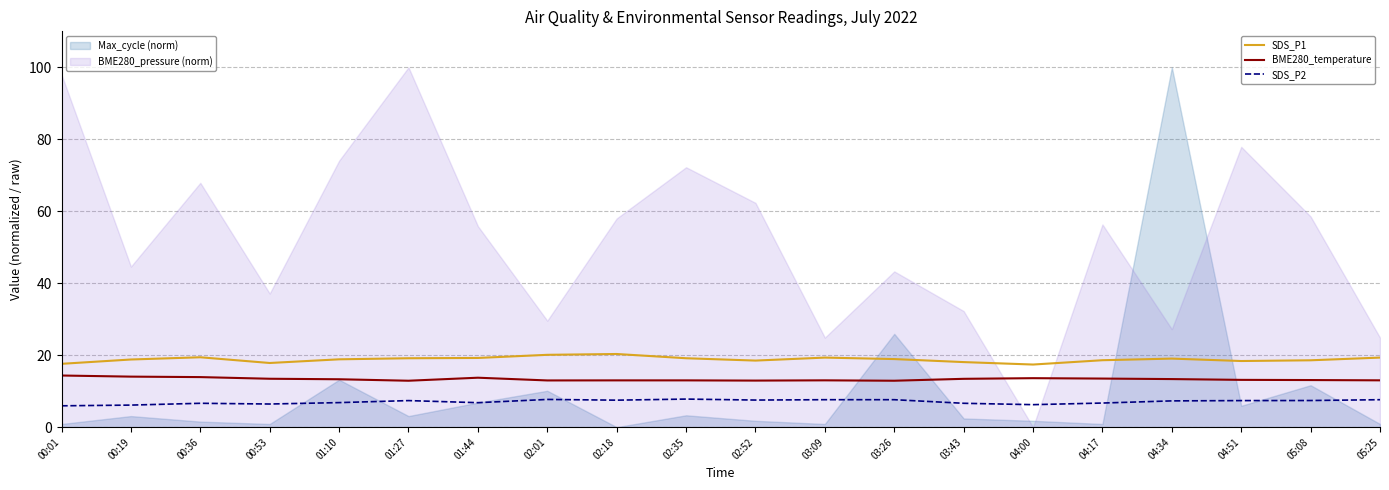

Which series changed the most between 02:35 and 04:34?

SDS_P2